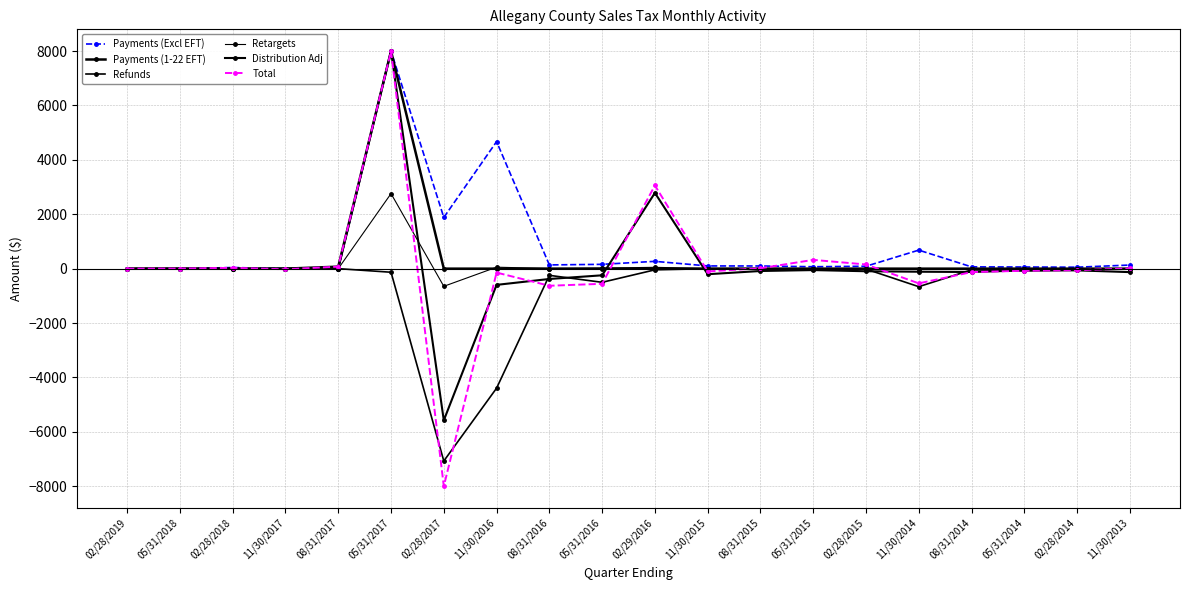

How many lines are shown in the chart?

6